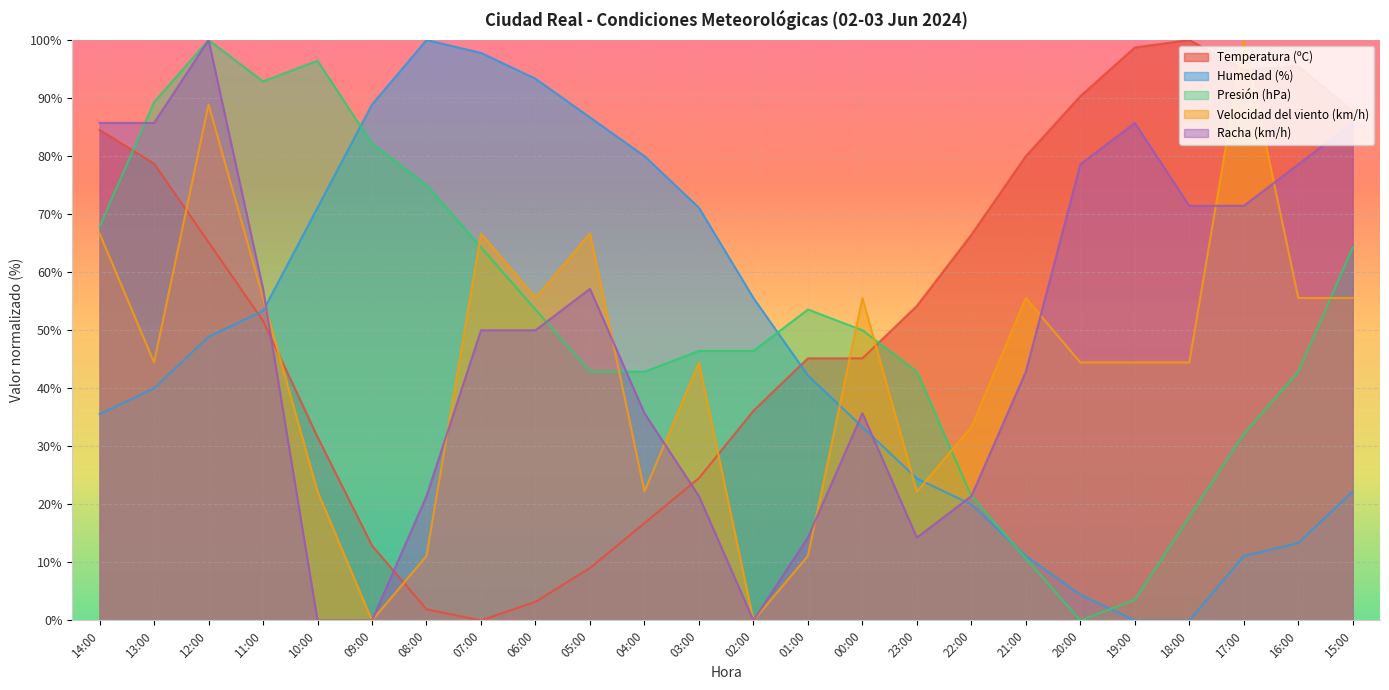

List the labels in order of Humedad (%) value, largest first.

08:00, 07:00, 06:00, 09:00, 05:00, 04:00, 10:00, 03:00, 02:00, 11:00, 12:00, 01:00, 13:00, 14:00, 00:00, 23:00, 15:00, 22:00, 16:00, 21:00, 17:00, 20:00, 19:00, 18:00